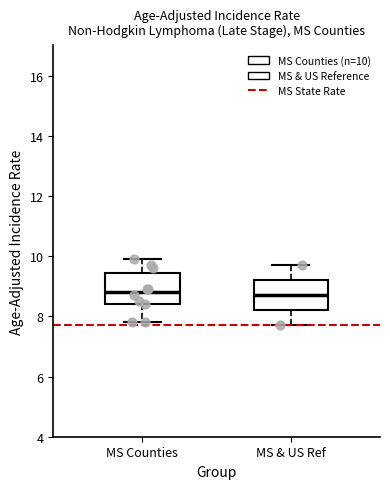

Reading left to right, transcribe this box plot: for each box, give where its median line is, the range the box spans, and where its two whiskers end, as read against the y-axis. The values are not printed on the chart, so give them approximately, as read against the axis.

MS Counties: median 8.8, box 8.4 to 9.4, whiskers 7.8 to 10.0
MS & US Ref: median 8.8, box 8.2 to 9.2, whiskers 7.8 to 9.8